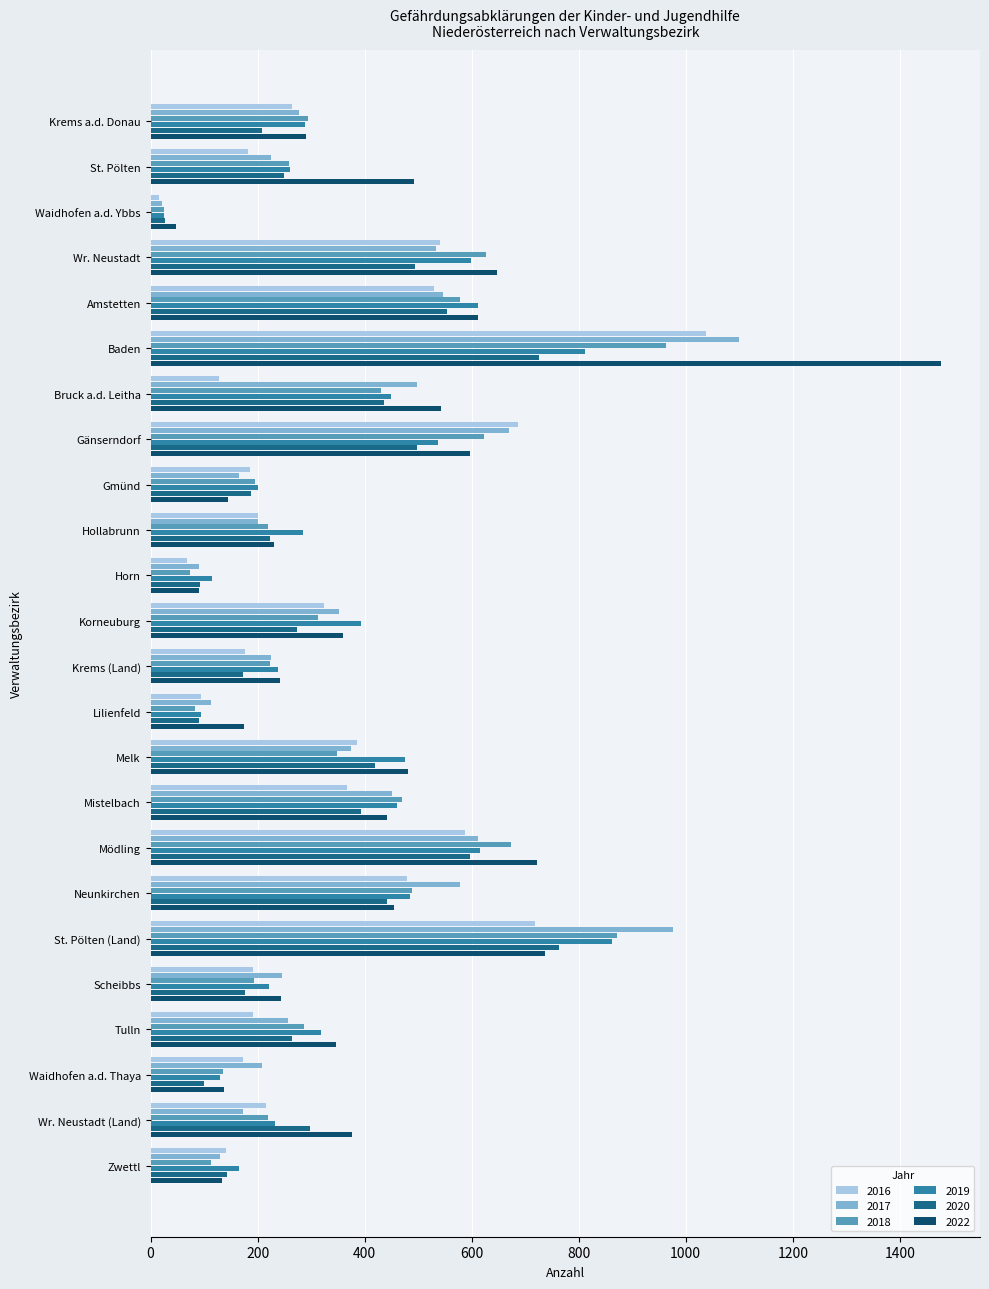

The value of 2019 at Korneuburg is 224. True or false?

False